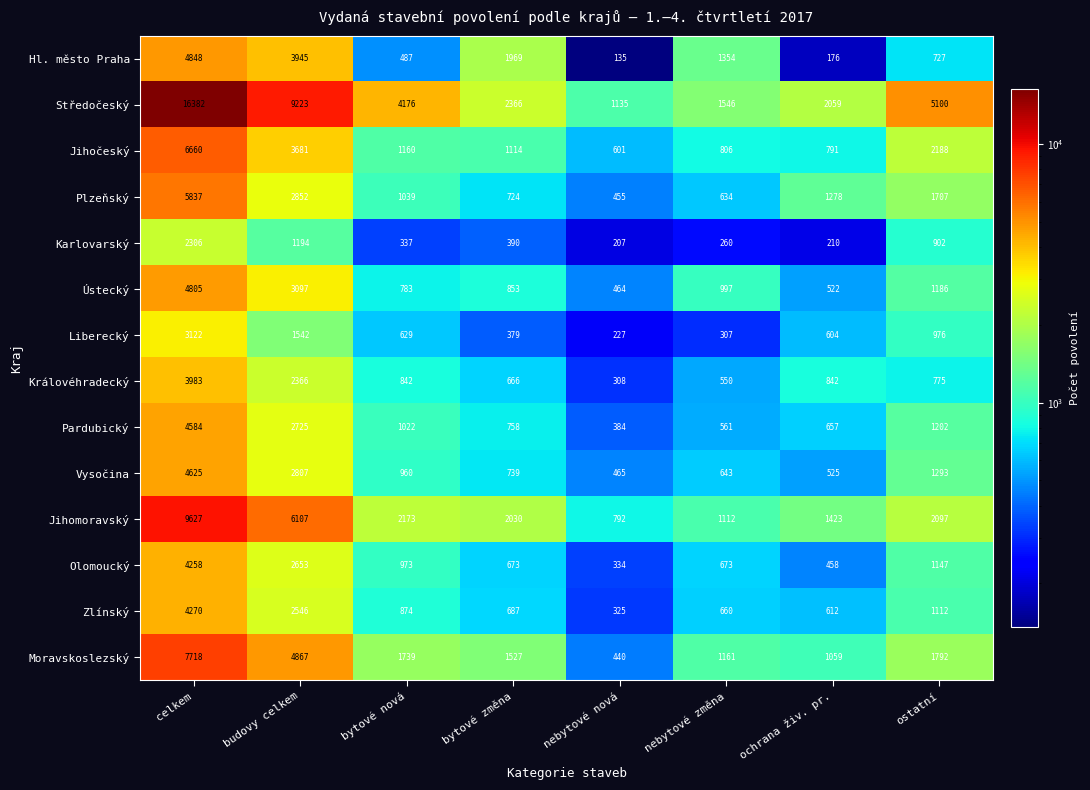

Rank the series at bytové změna from lowest to highest value.

Liberecký, Karlovarský, Královéhradecký, Olomoucký, Zlínský, Plzeňský, Vysočina, Pardubický, Ústecký, Jihočeský, Moravskoslezský, Hl. město Praha, Jihomoravský, Středočeský